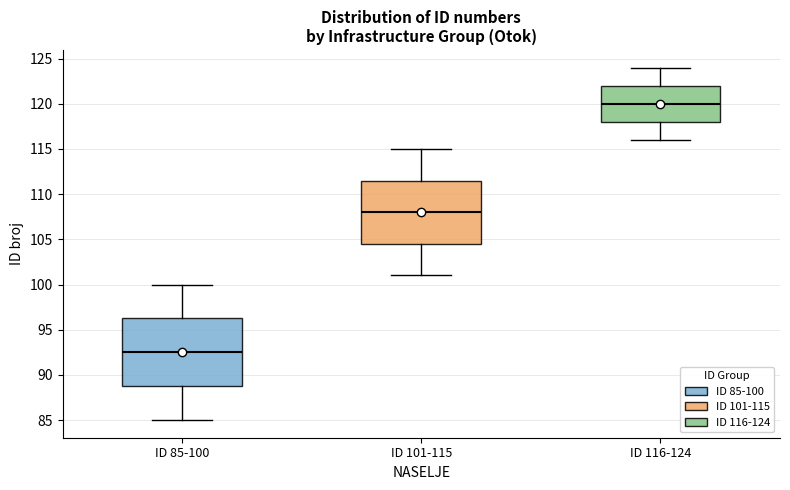

Which box is the tallest, from its lower edge to its upper edge?

ID 85-100